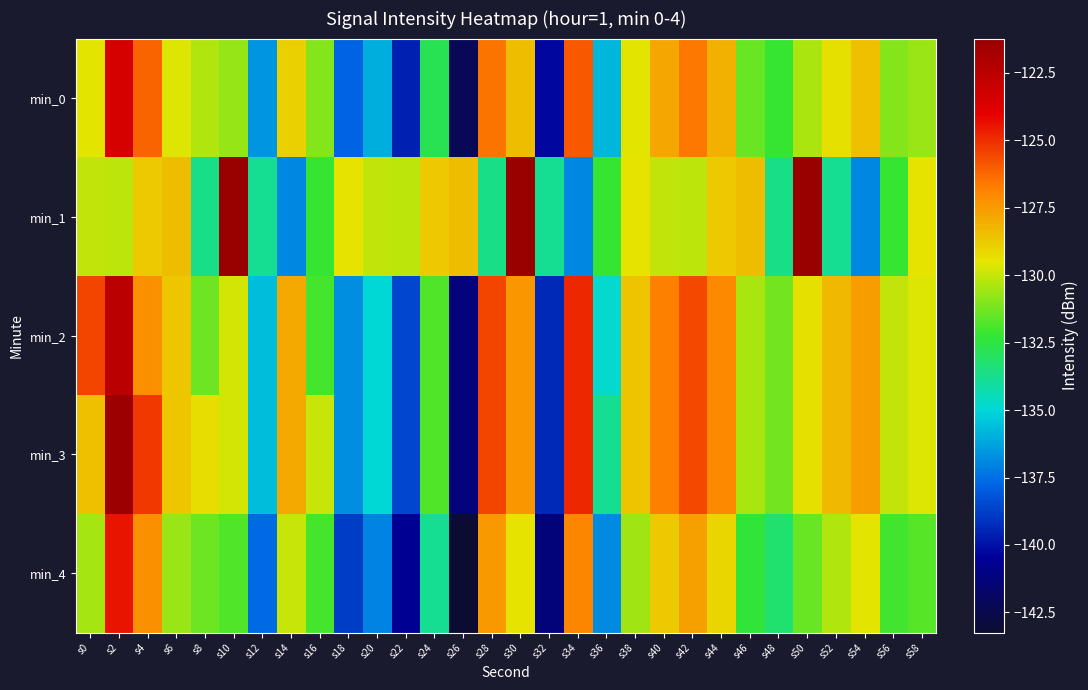

What is the maximum value shown in the chart?

-121.2